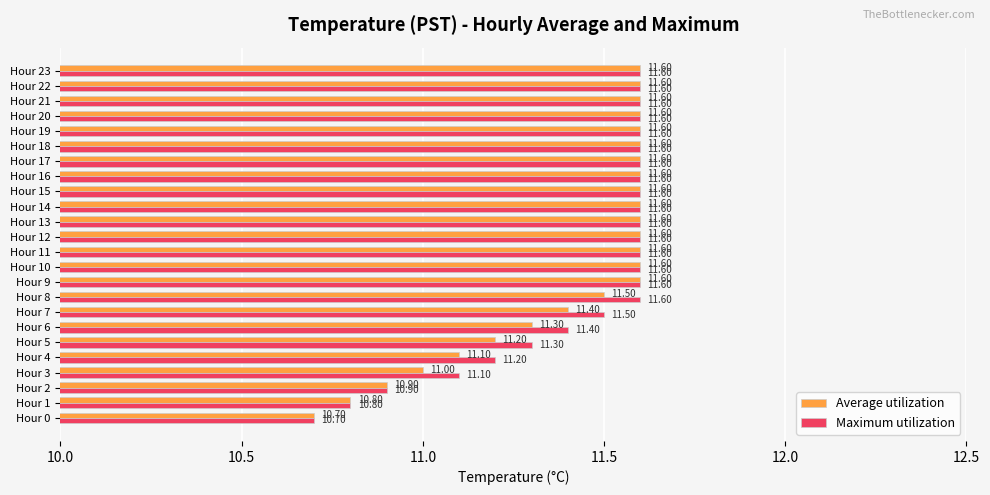

How many data points does each series have?

24